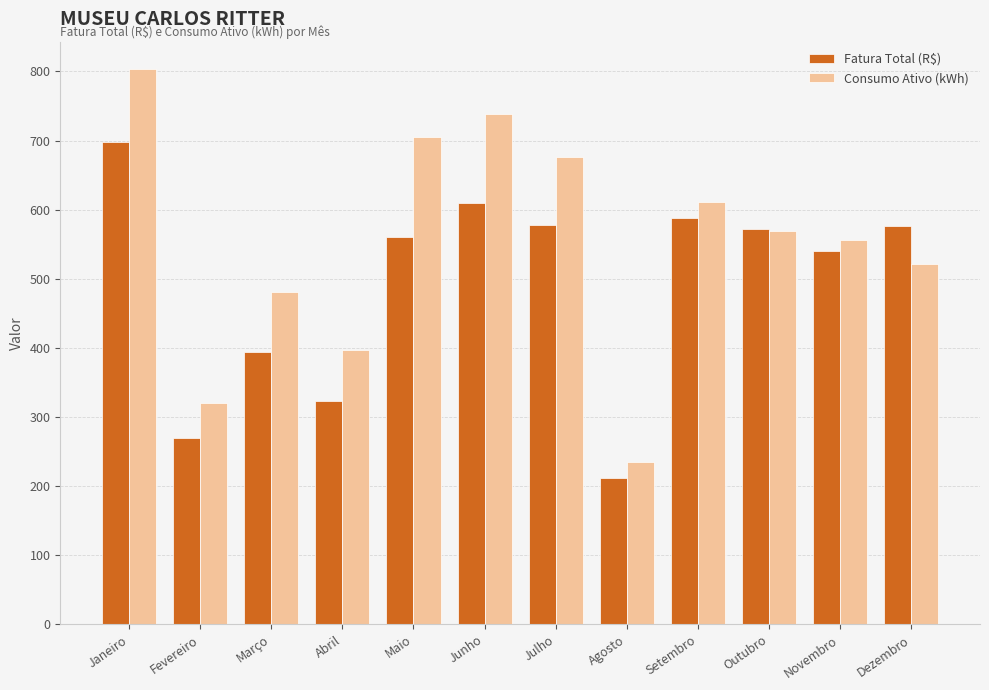

What is the average value of the Consumo Ativo (kWh) series?

551.2